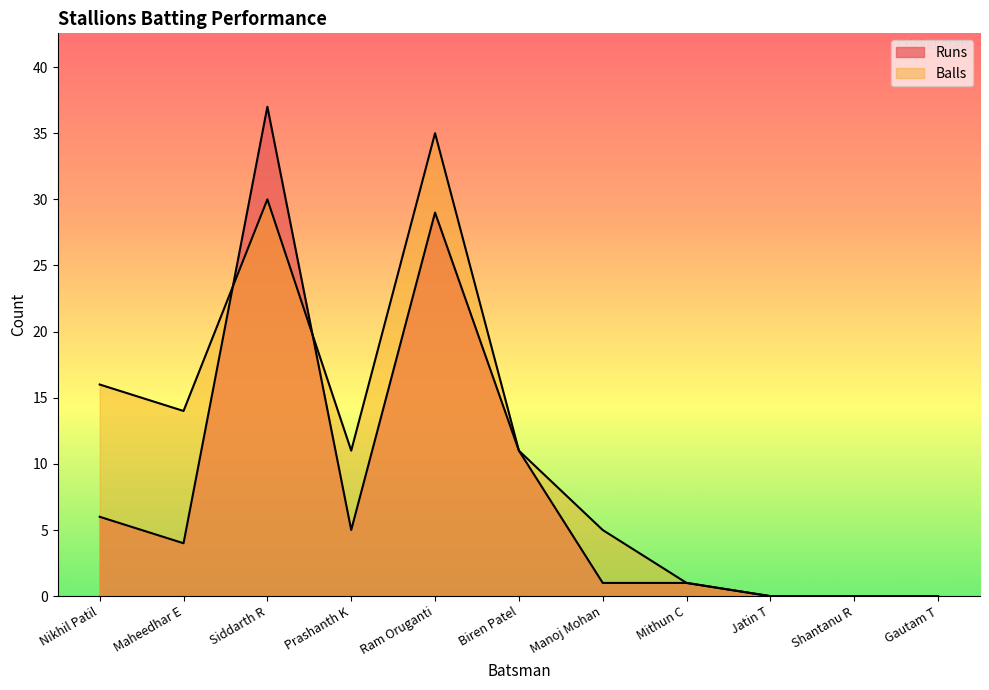

How many values in the Balls series are below 11?

5